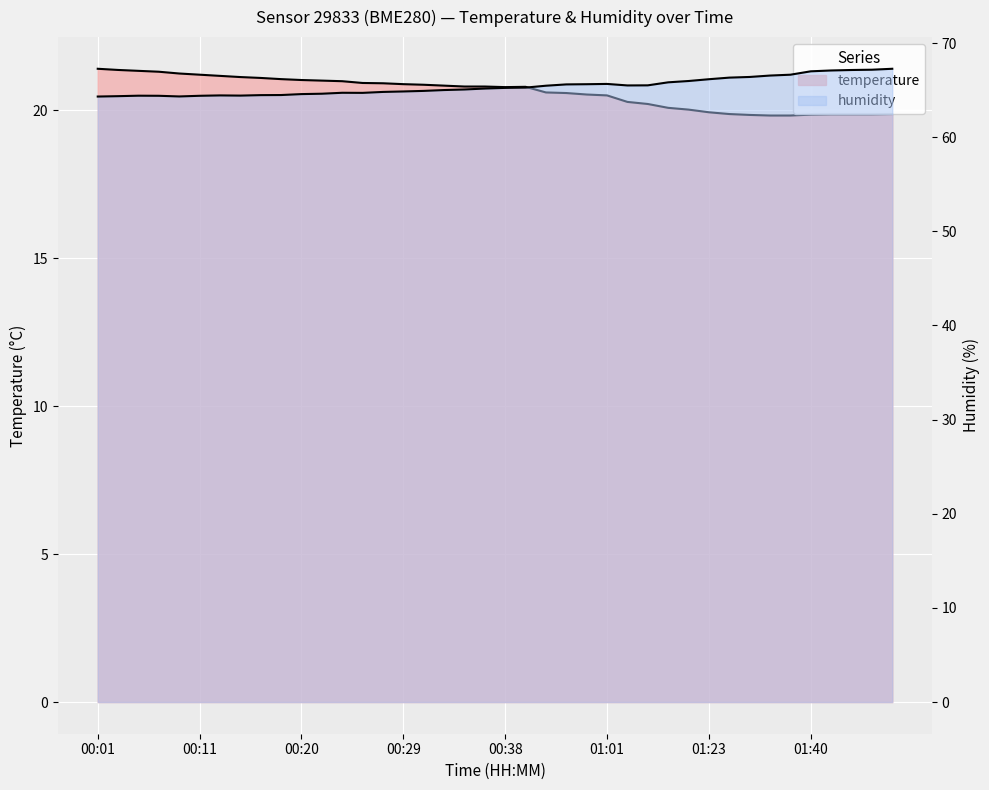

What is the difference between the maximum and second lowest values in the humidity series?

2.9